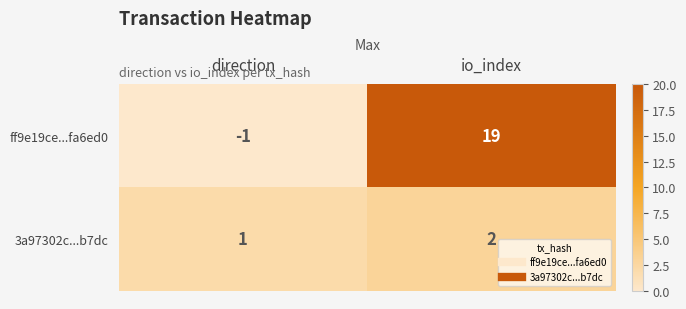

Read the ff9e19ce...fa6ed0 value at io_index, to the nearest 10.

20